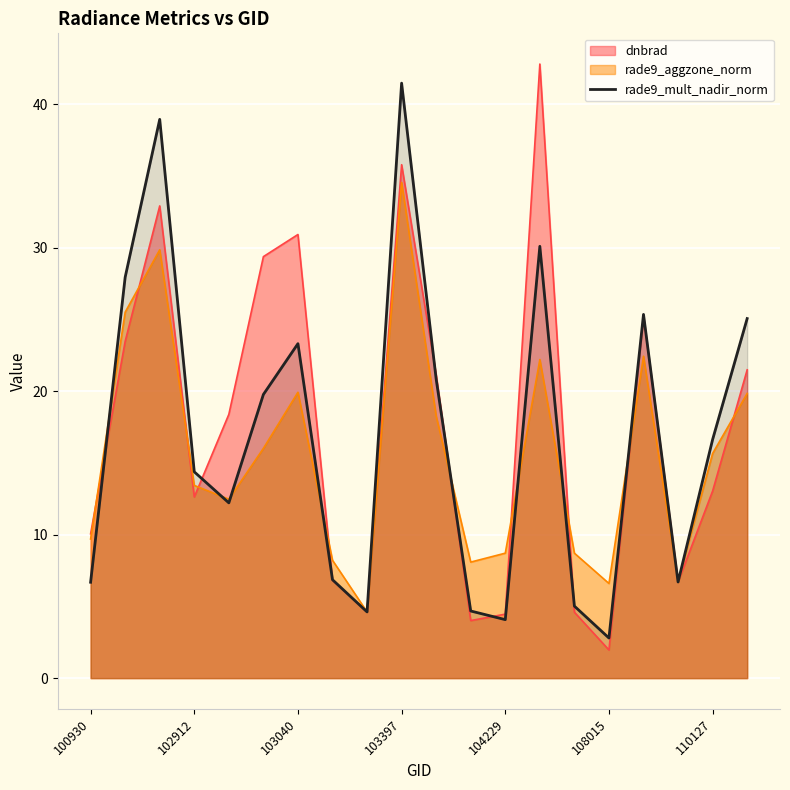

What is the difference between the highest and lowest values at 102912?

1.8